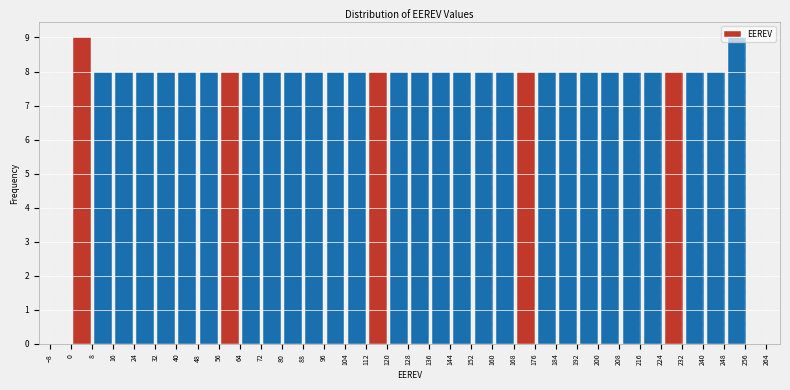

Reading left to right, transcribe this chart: for each bar, give the range it covers on the x-axis and its height. Neither the bar edges nor the heights are printed on the chart, so give them approximately, as read against the axes.

0 to 8: 9
8 to 16: 8
16 to 24: 8
24 to 32: 8
32 to 40: 8
40 to 48: 8
48 to 56: 8
56 to 64: 8
64 to 72: 8
72 to 80: 8
80 to 88: 8
88 to 96: 8
96 to 104: 8
104 to 112: 8
112 to 120: 8
120 to 129: 8
129 to 137: 8
137 to 145: 8
145 to 153: 8
153 to 161: 8
161 to 169: 8
169 to 177: 8
177 to 185: 8
185 to 193: 8
193 to 201: 8
201 to 209: 8
209 to 217: 8
217 to 225: 8
225 to 233: 8
233 to 241: 8
241 to 249: 8
249 to 257: 9